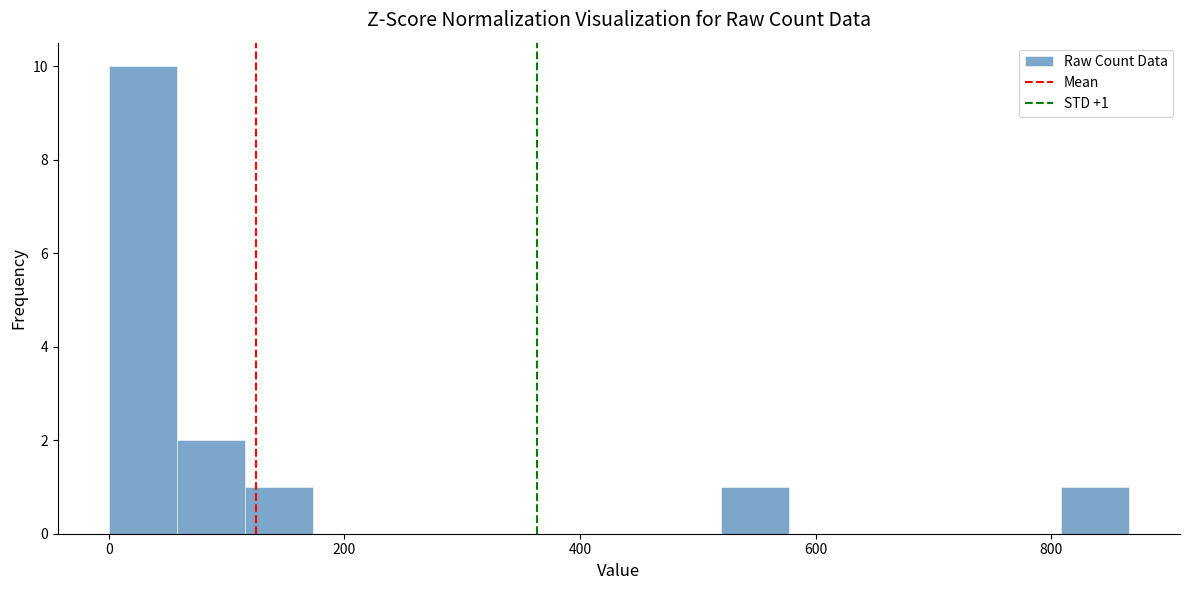

Read against the x-axis, roughly where is the centre of the tallest bar?

20